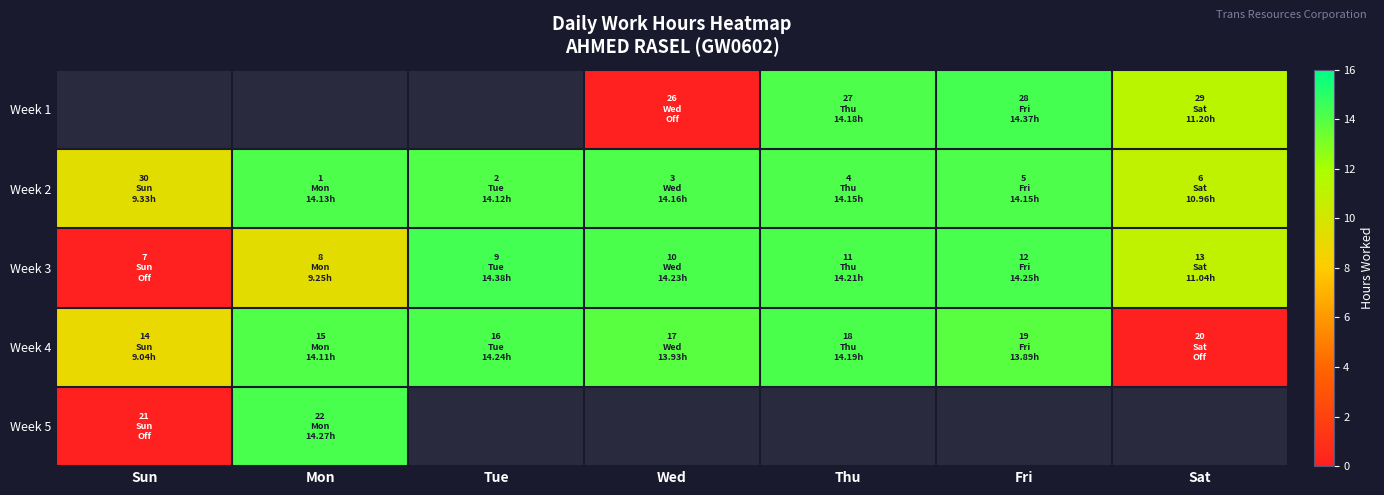

Which series has the largest total across all categories?

Week 2